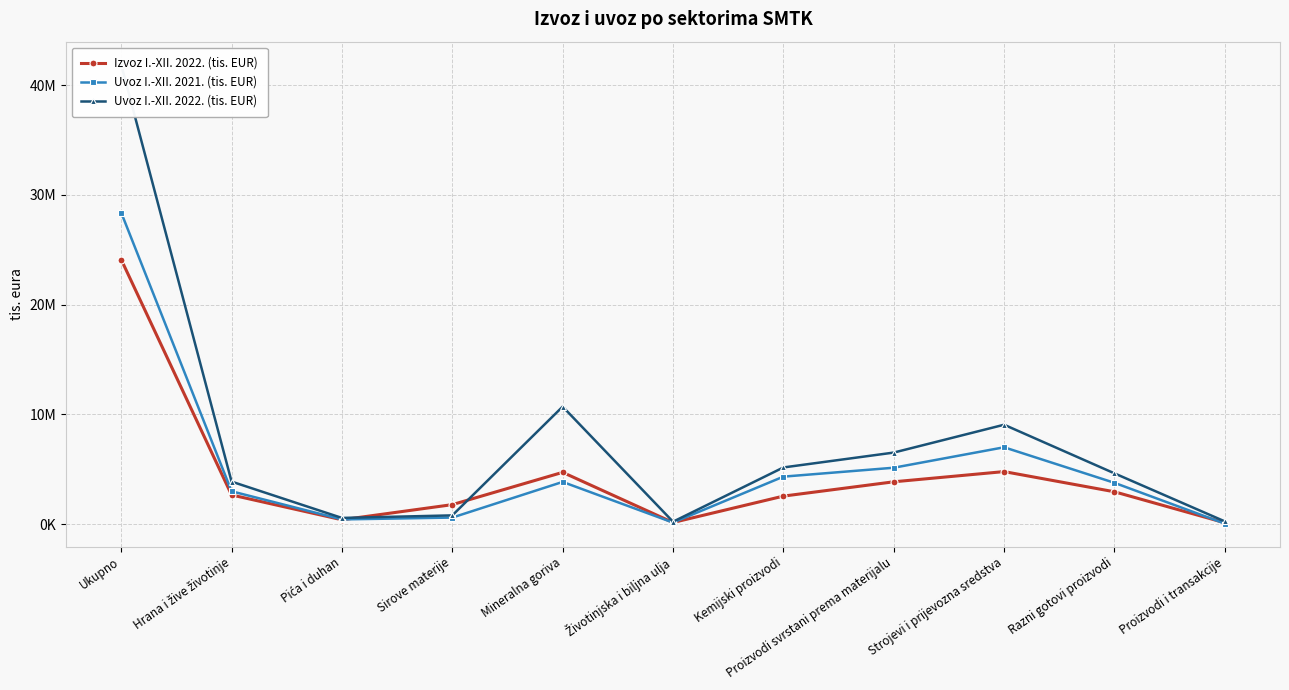

Where is the first local minimum for Uvoz I.-XII. 2021. (tis. EUR)?

Pića i duhan